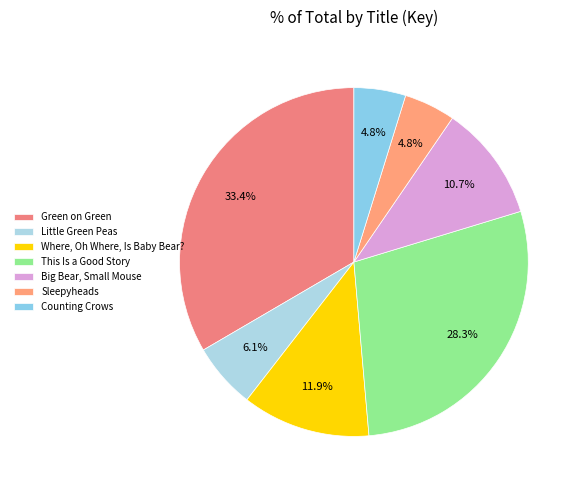

Count the number of slices in the pie.

7